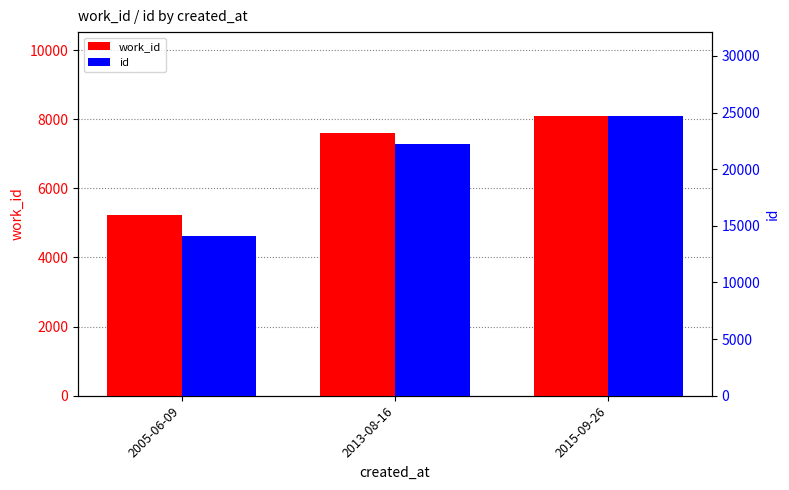

Reading right to left, extract all data points from this chart.

work_id: 8091	7591	5214
id: 24695	22189	14089